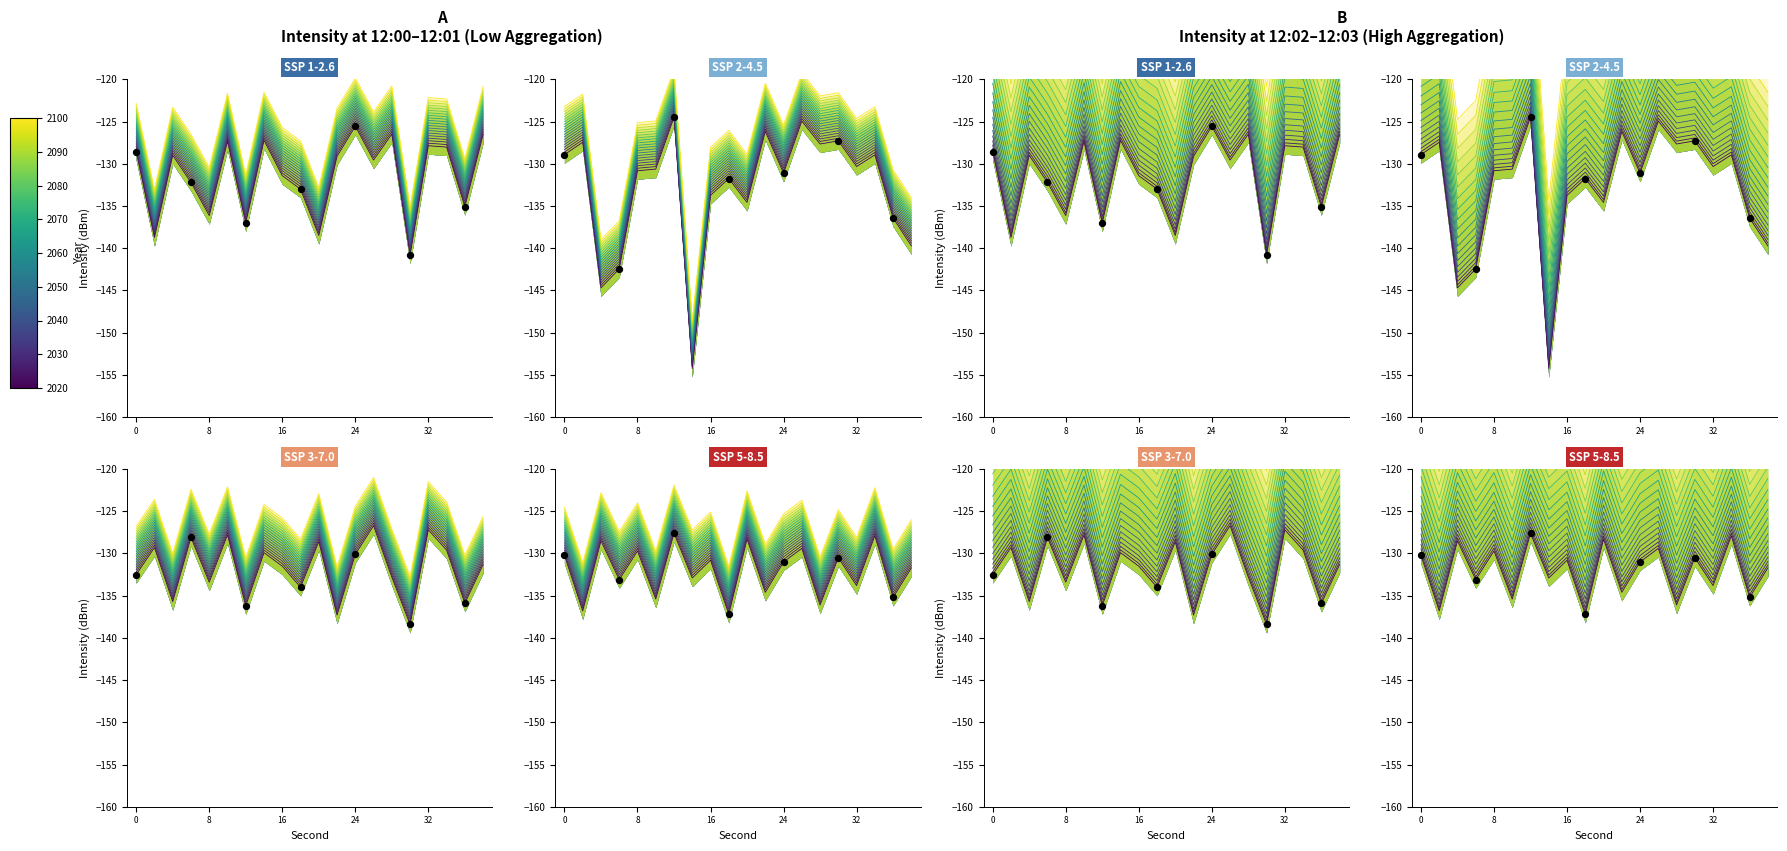

At which category is the sum across all series the highest?

26